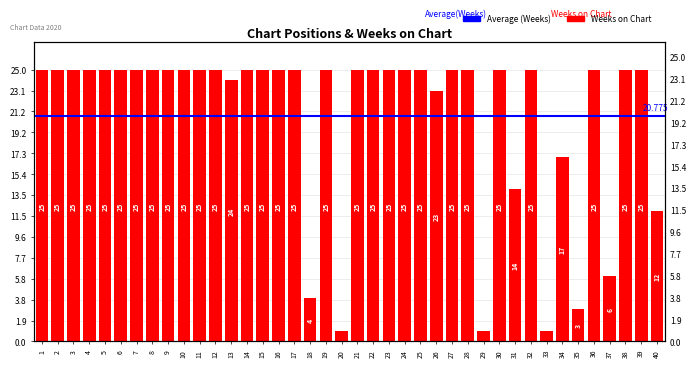

Is it true that the value at 10 is 25?

True